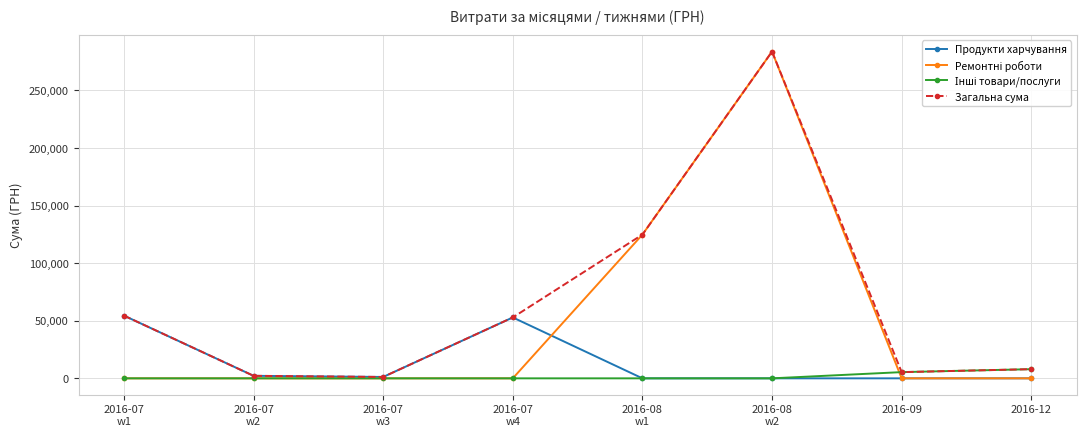

Which category has the highest value across all series?

2016-08
w2